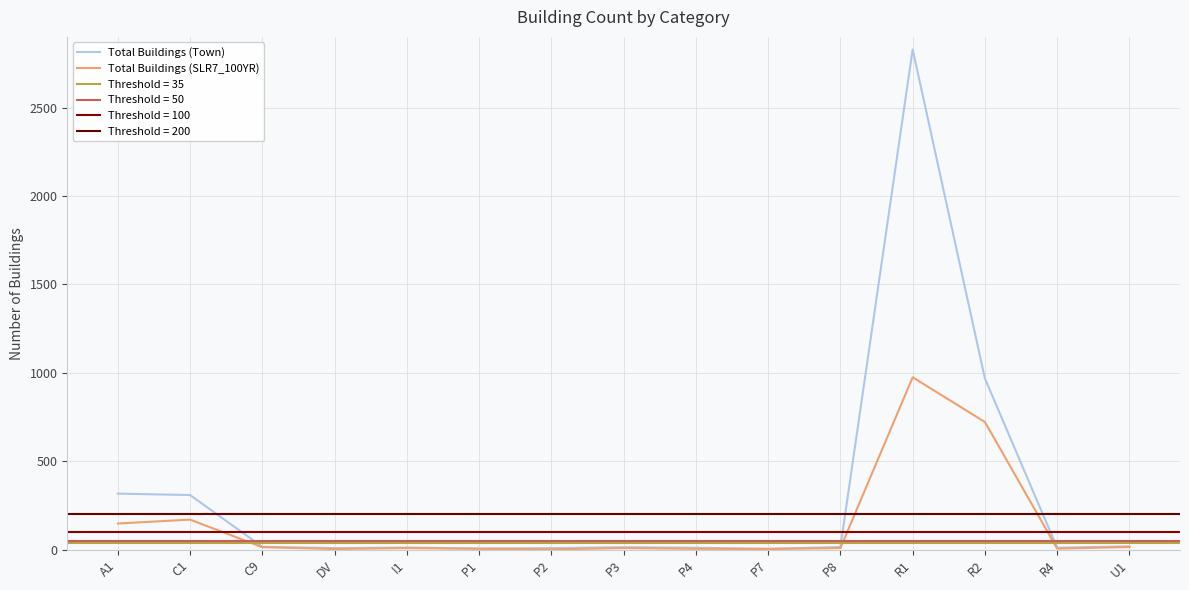

What is the minimum value shown in the chart?

2